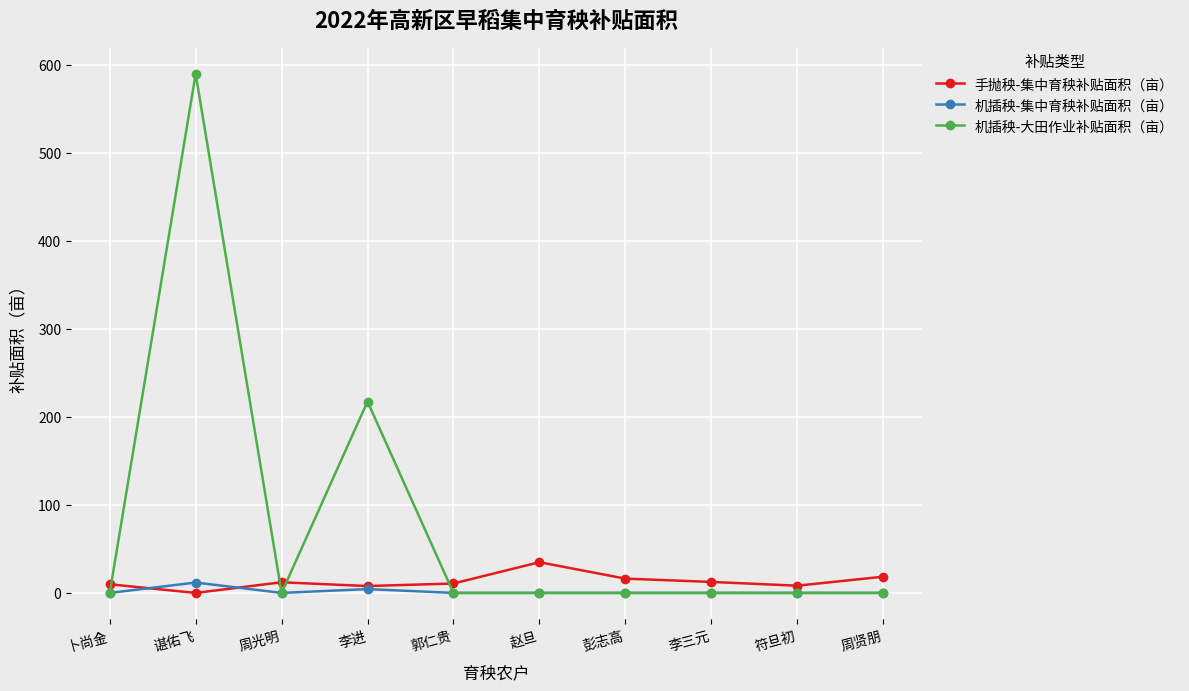

True or false: 手抛秧-集中育秧补贴面积（亩） has a value of 9.8 at 卜尚金.

True